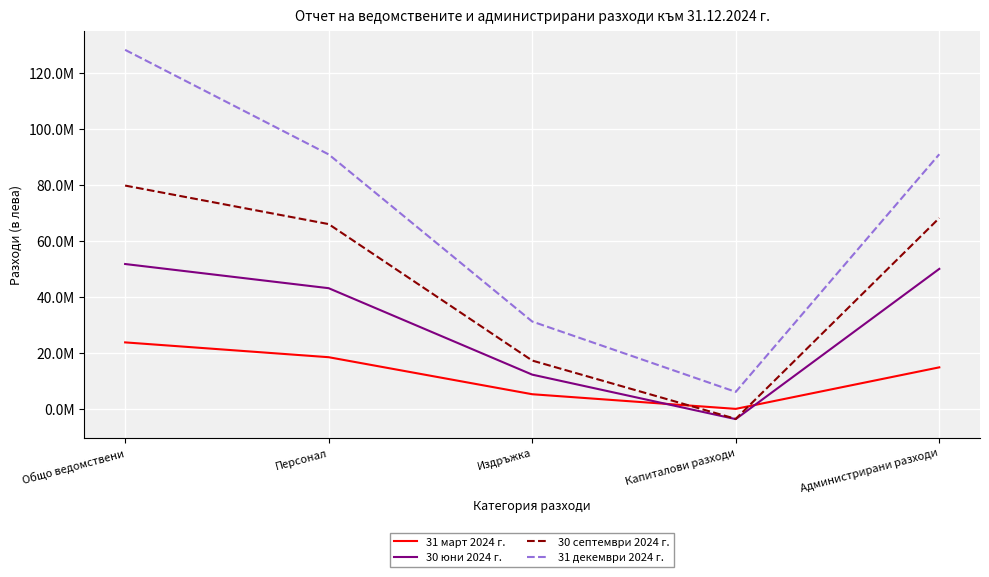

Which series has the largest range (max minus min)?

31 декември 2024 г.